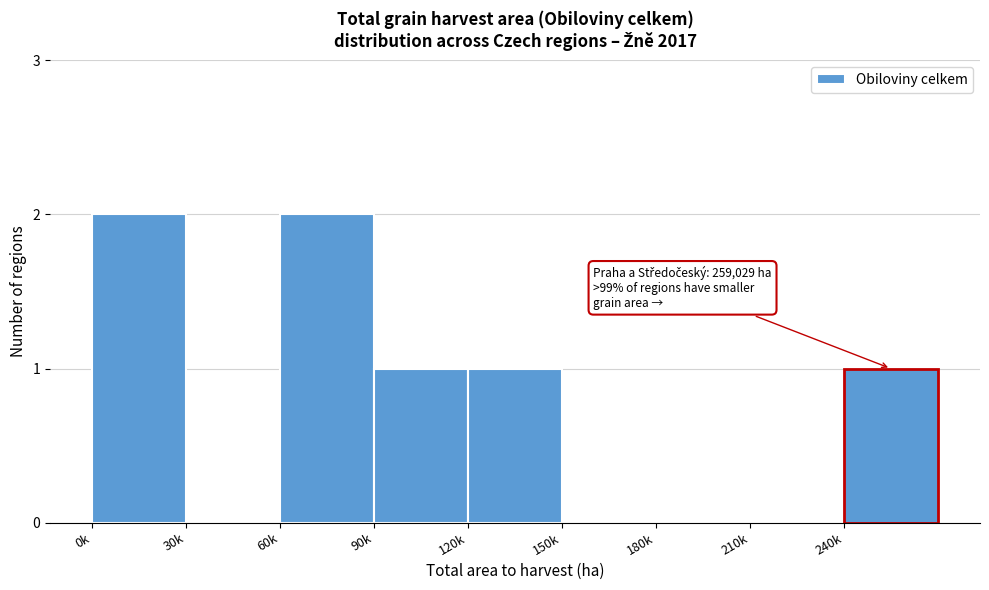

Reading left to right, extract all data points from this chart.

0k=2	30k=0	60k=2	90k=1	120k=1	150k=0	180k=0	210k=0